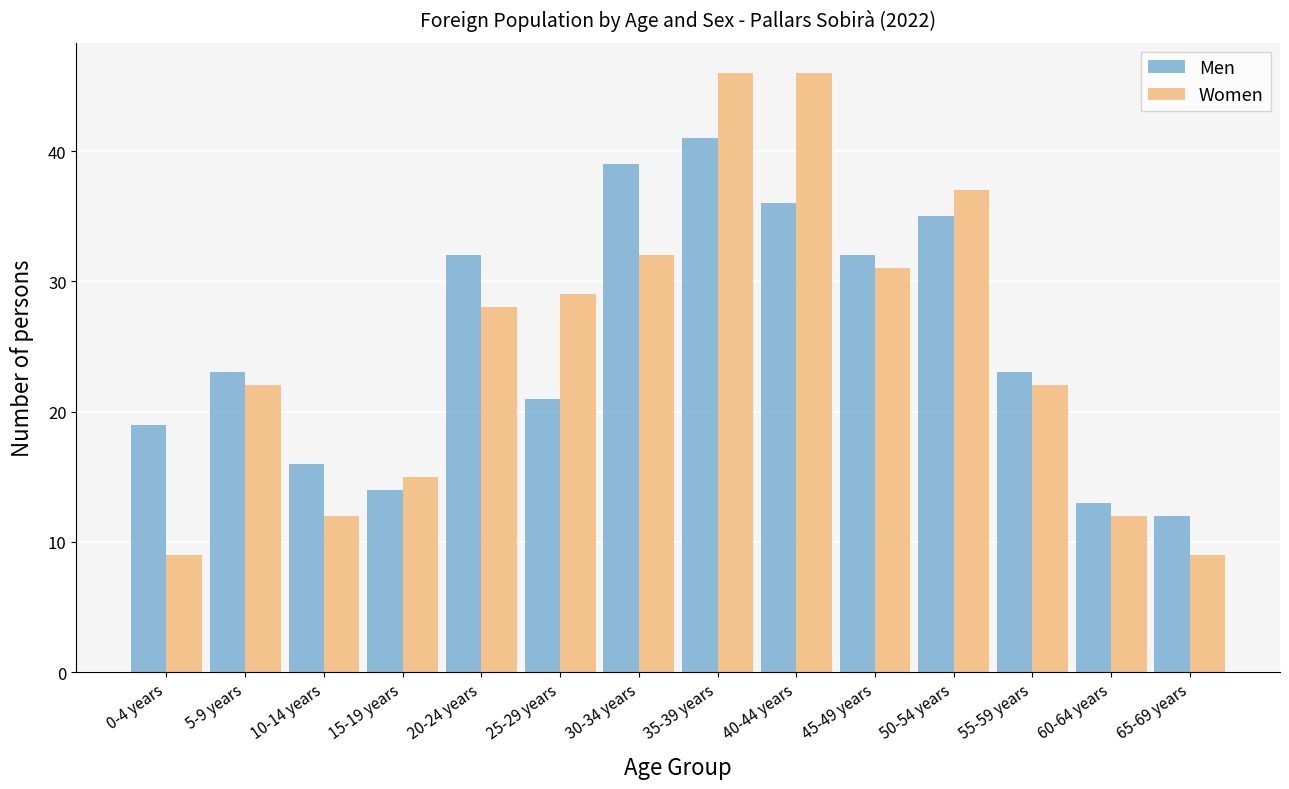

What is the sum of all Women values?

350